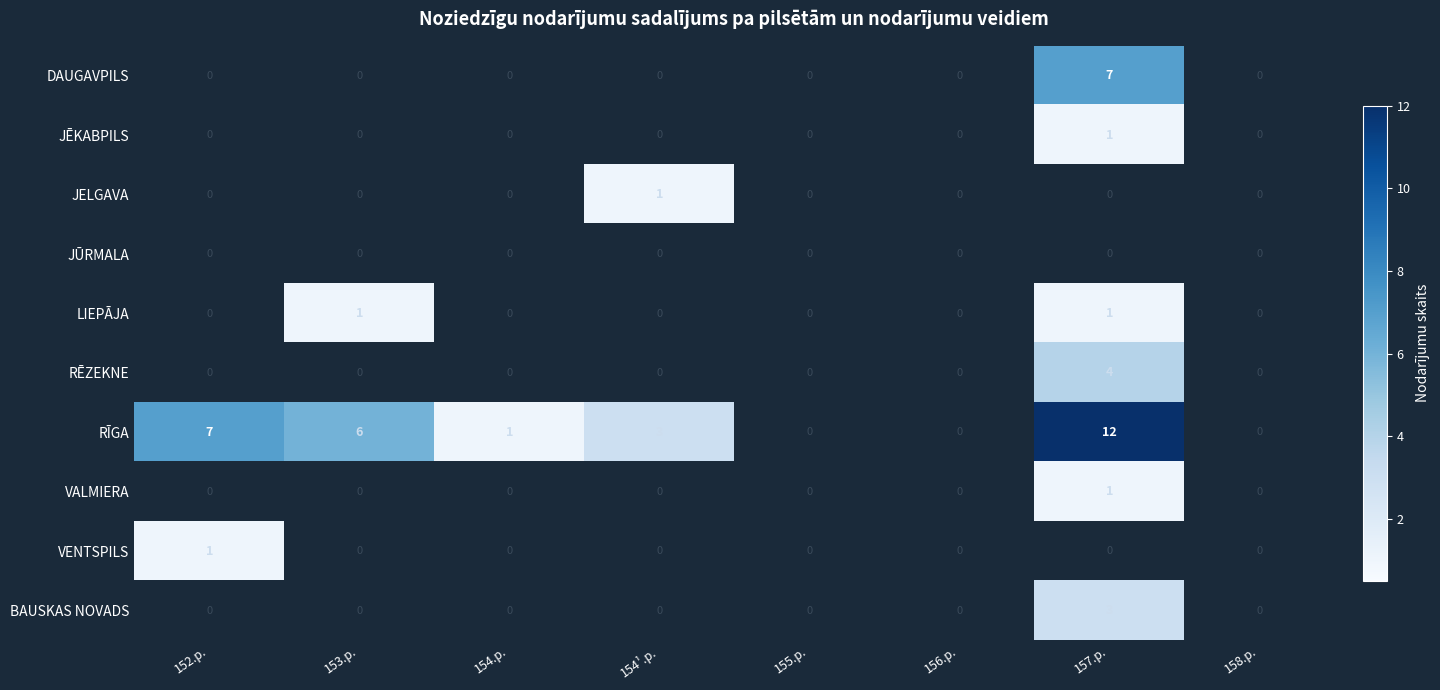

Which series has the largest total across all categories?

RĪGA